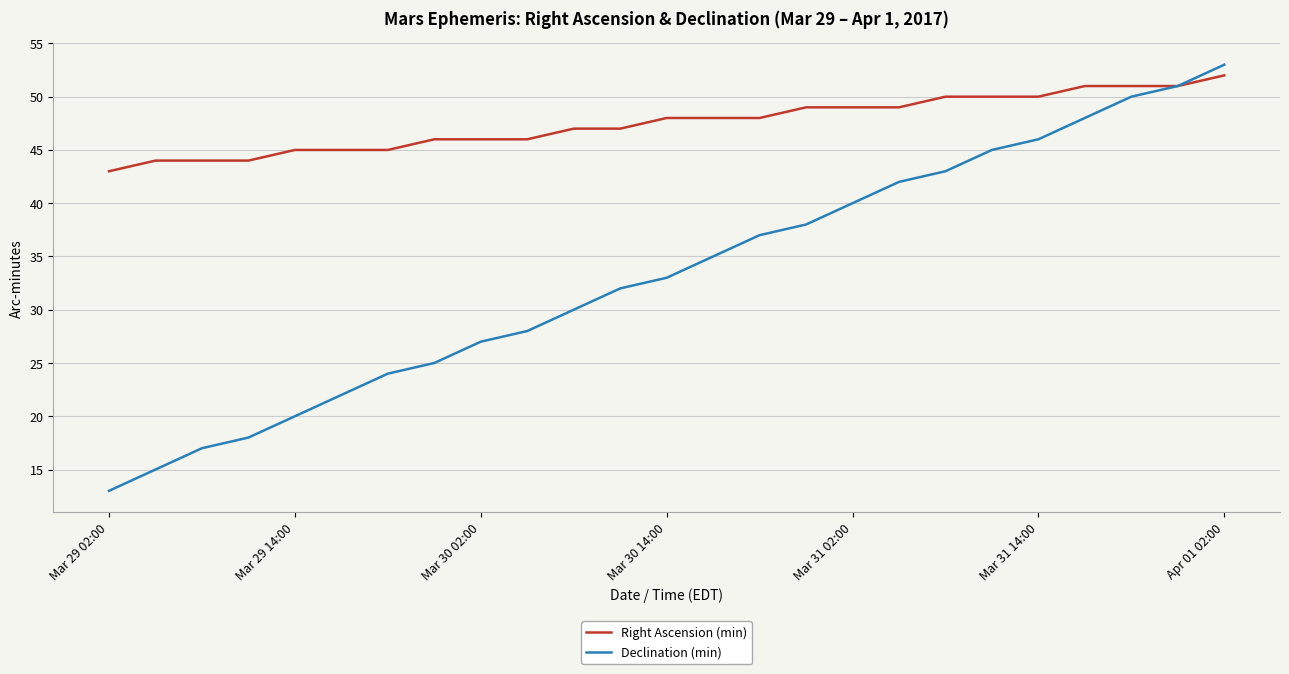

Which series has the widest spread of values?

Declination (min)